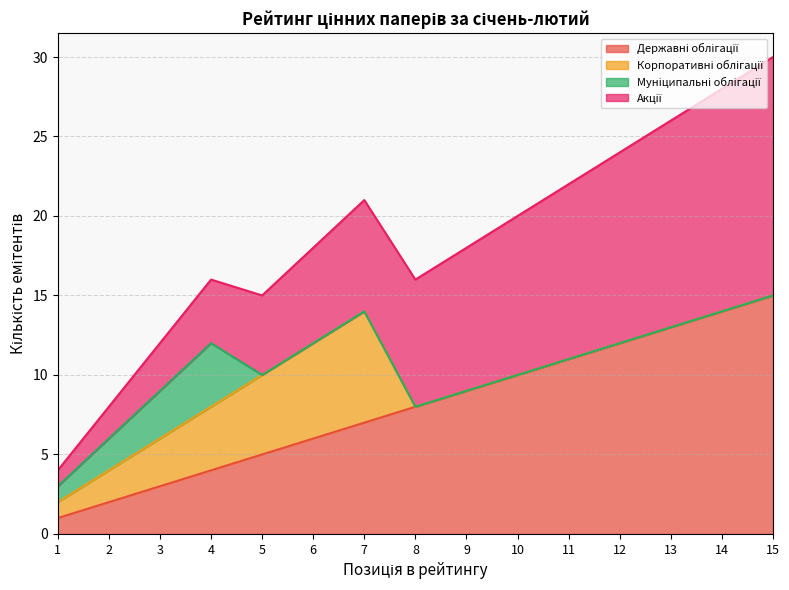

True or false: Акції and Корпоративні облігації intersect in this chart.

False